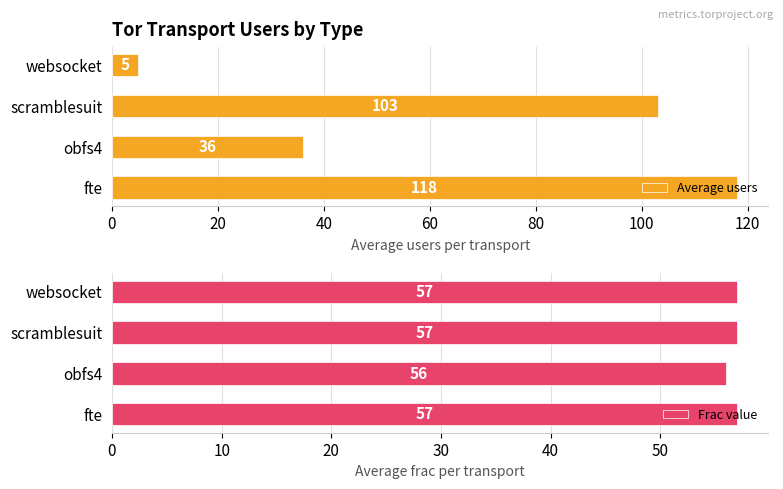

Reading right to left, transcribe all the data shown in this chart.

Average users: 5	103	36	118
Frac value: 57	57	56	57